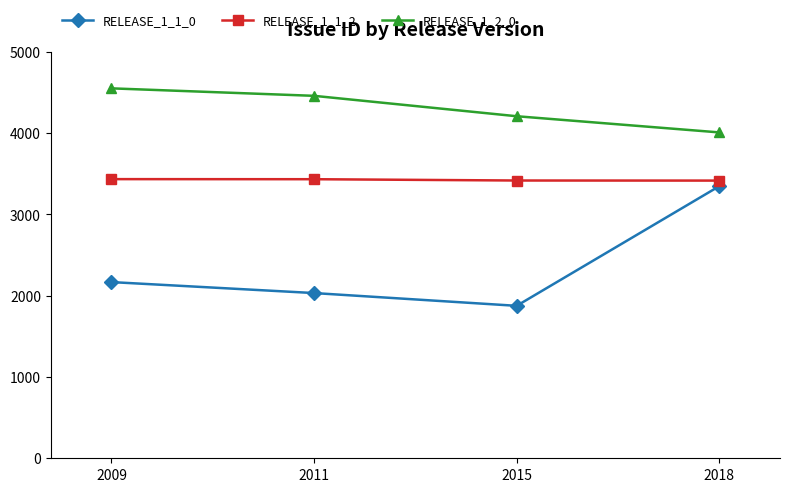

What is the total value across all series at 2018?

10775